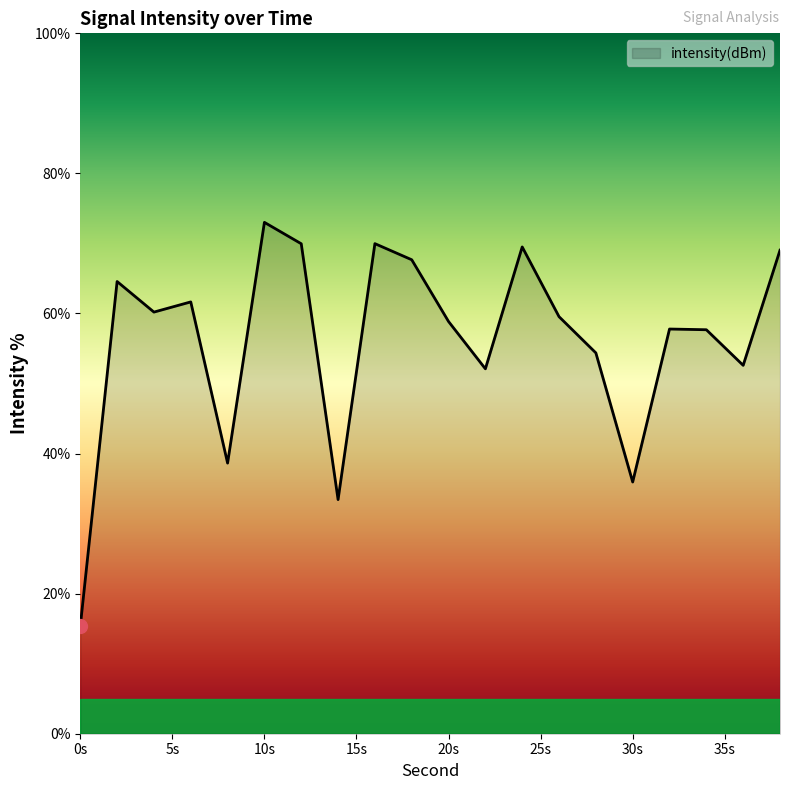

What is the difference between the maximum and minimum values?

57.7